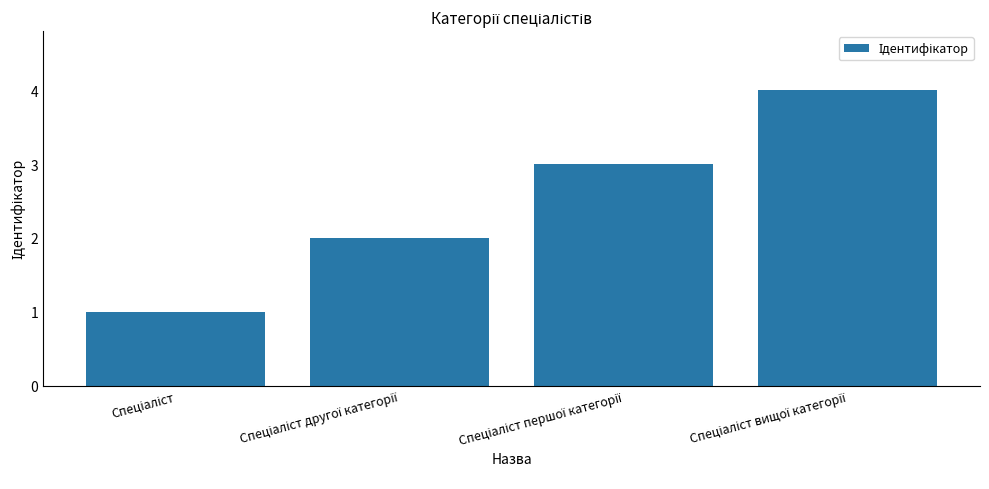

What is the difference between the maximum and minimum values?

3